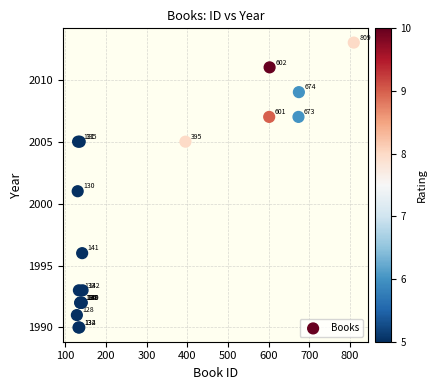

What Y value in the scatter plot is closest to 2001?

2001